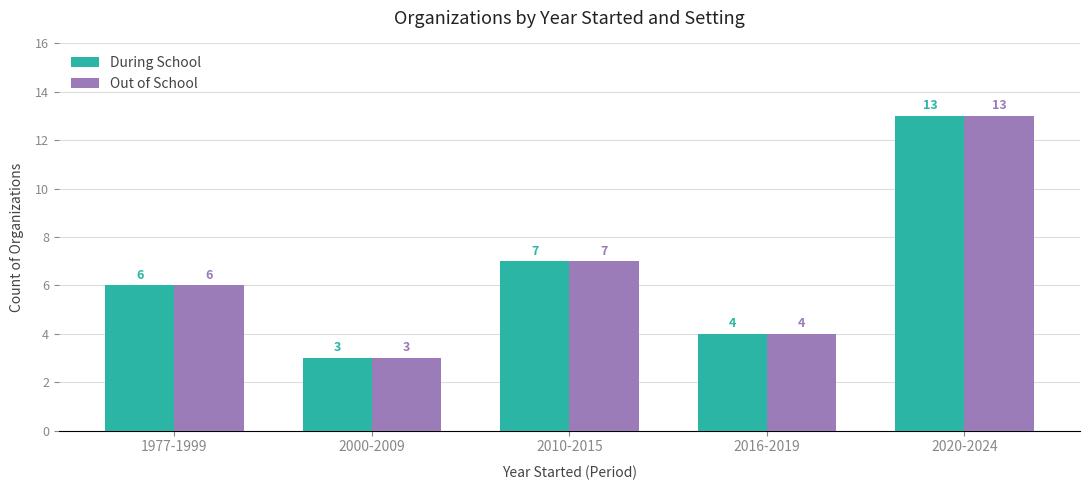

Is the value of Out of School at 1977-1999 greater than the value of During School at 2016-2019?

Yes